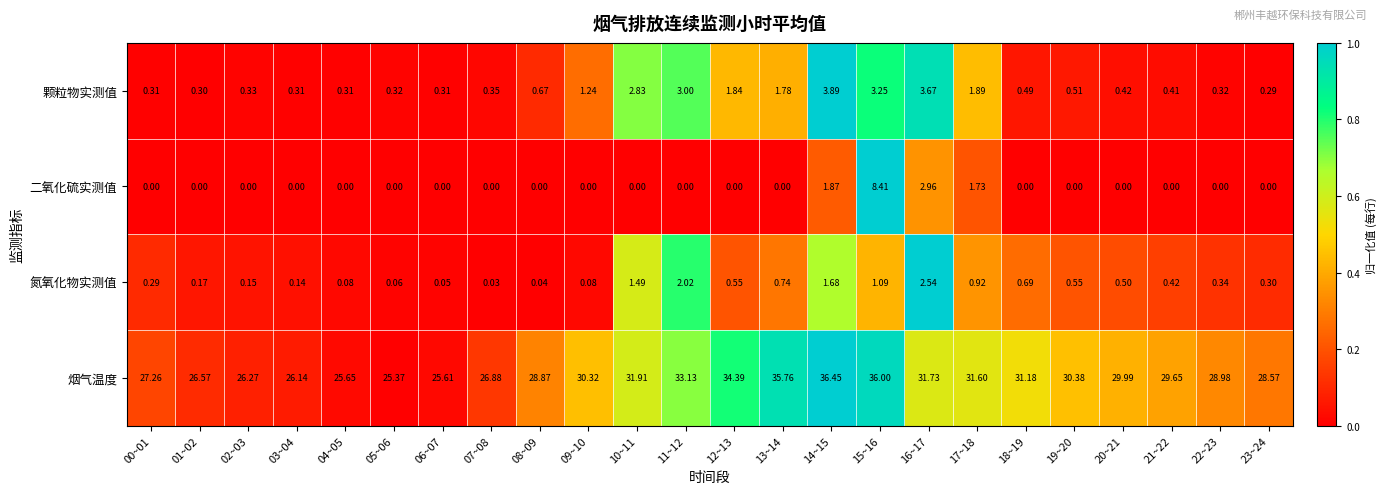

Is the value of 氮氧化物实测值 at 02~03 greater than the value of 二氧化硫实测值 at 04~05?

Yes